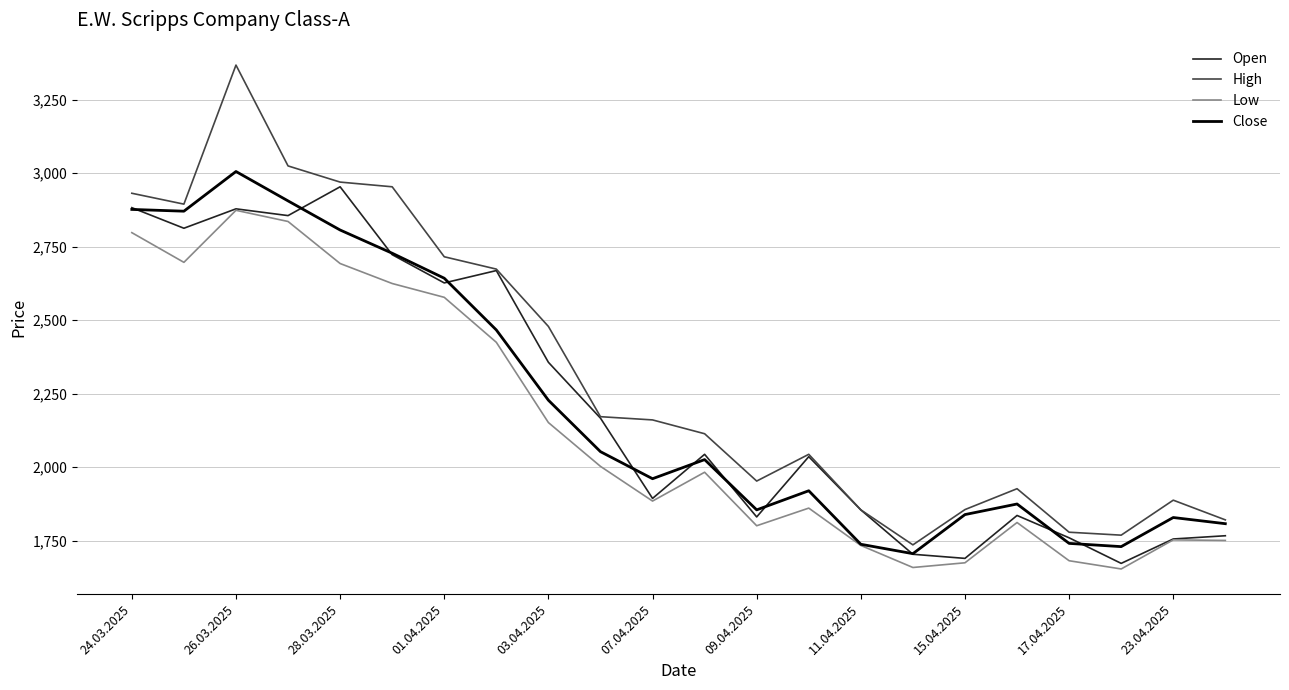

What is the smallest value displayed?

1654